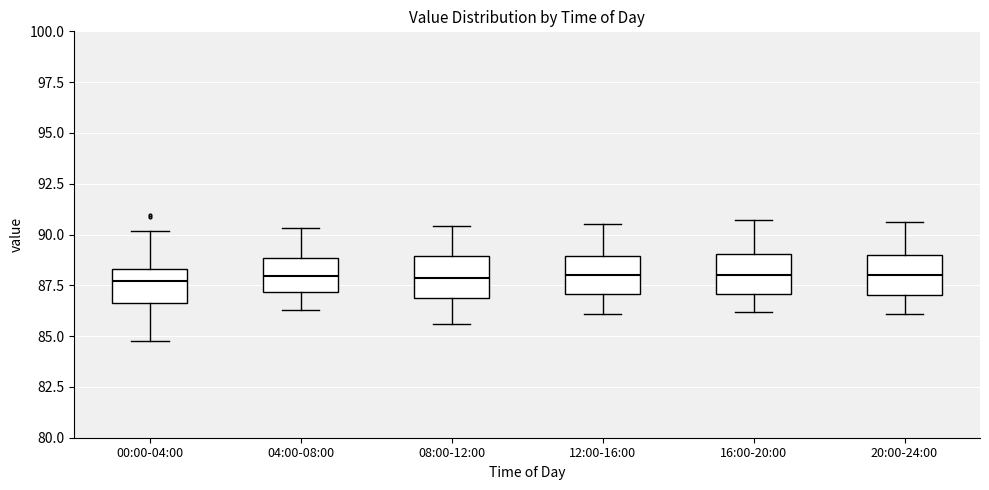

Reading left to right, transcribe this box plot: for each box, give where its median line is, the range the box spans, and where its two whiskers end, as read against the y-axis. The values are not printed on the chart, so give them approximately, as read against the axis.

00:00-04:00: median 87.5, box 86.5 to 88.5, whiskers 84.5 to 90.0
04:00-08:00: median 88.0, box 87.0 to 89.0, whiskers 86.5 to 90.5
08:00-12:00: median 88.0, box 87.0 to 89.0, whiskers 85.5 to 90.5
12:00-16:00: median 88.0, box 87.0 to 89.0, whiskers 86.0 to 90.5
16:00-20:00: median 88.0, box 87.0 to 89.0, whiskers 86.0 to 90.5
20:00-24:00: median 88.0, box 87.0 to 89.0, whiskers 86.0 to 90.5